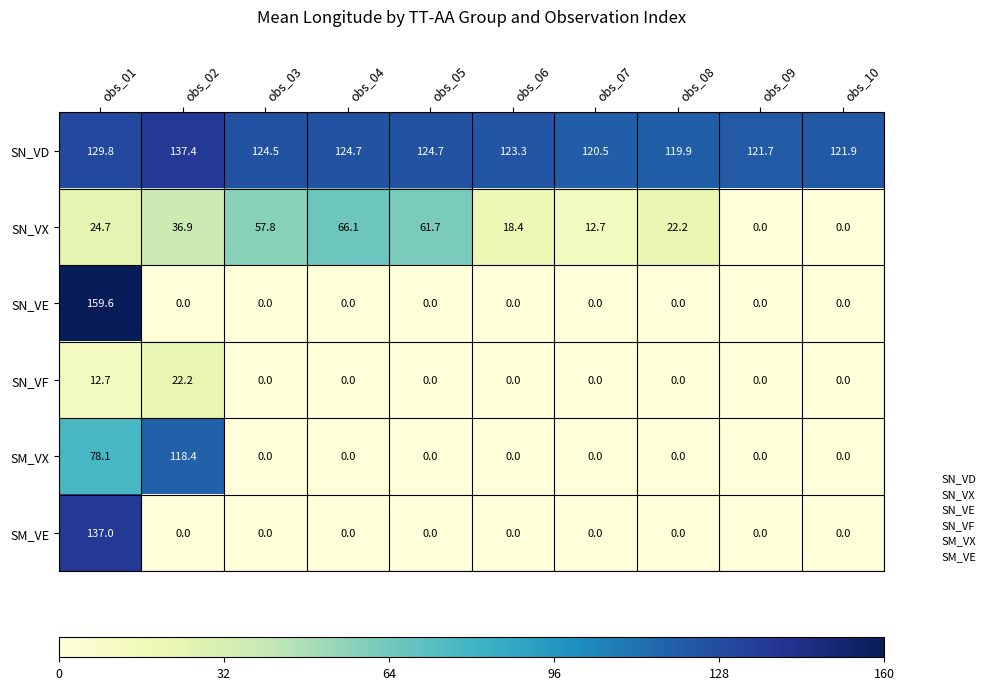

What is the maximum value shown in the chart?

159.6